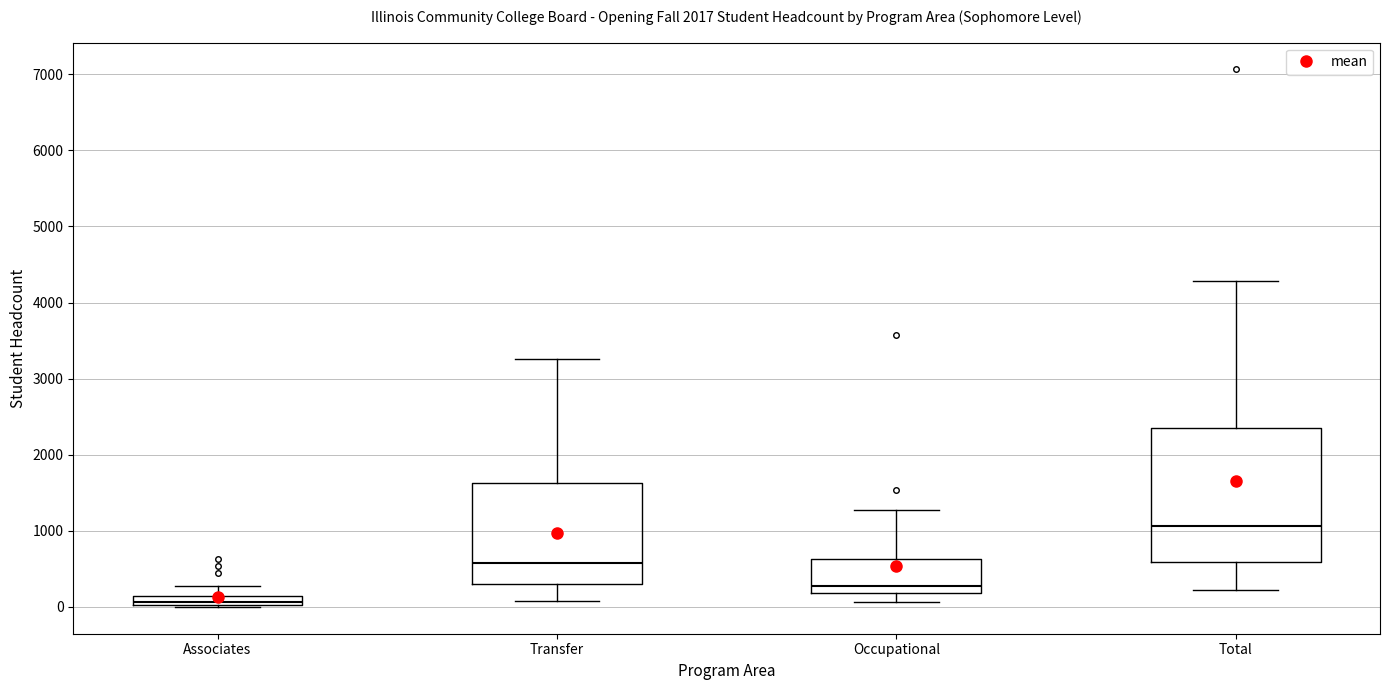

Where is the upper edge of the box for Associates on the y-axis? The values are not printed on the chart, so give them approximately, as read against the axis.

100